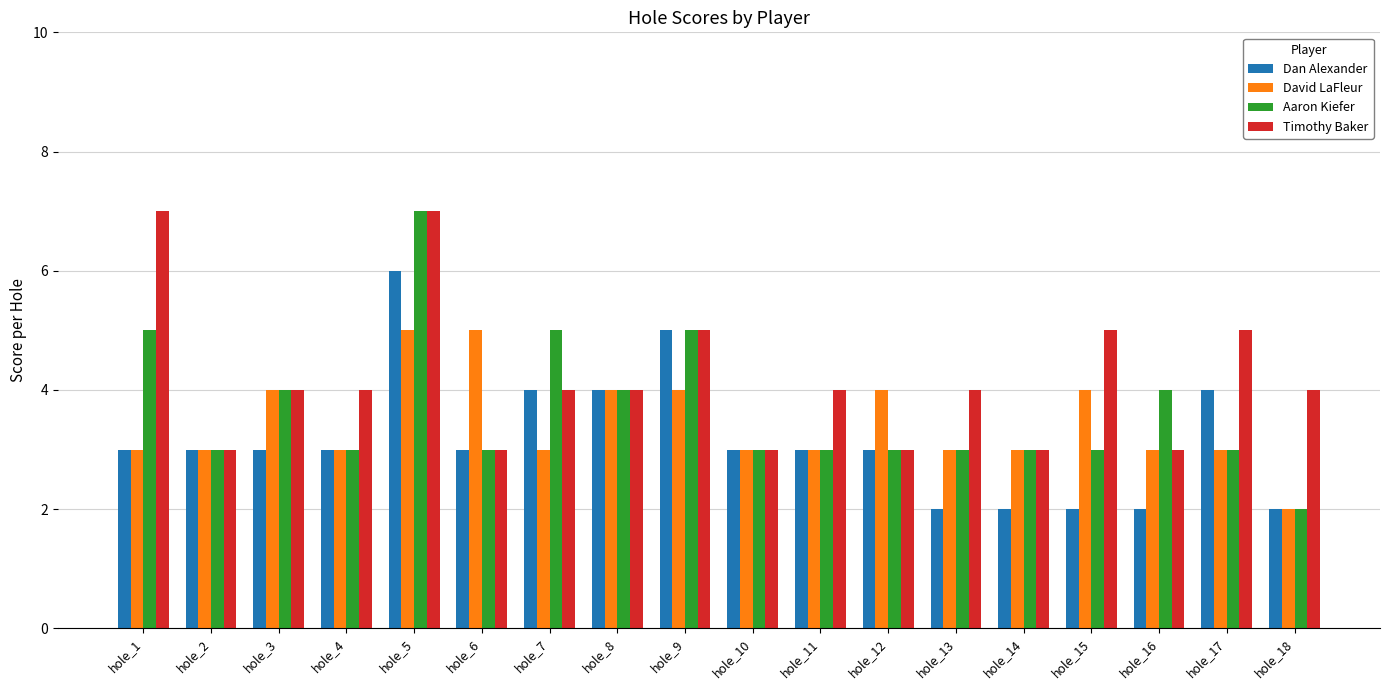

What is the total value across all series at hole_14?

11